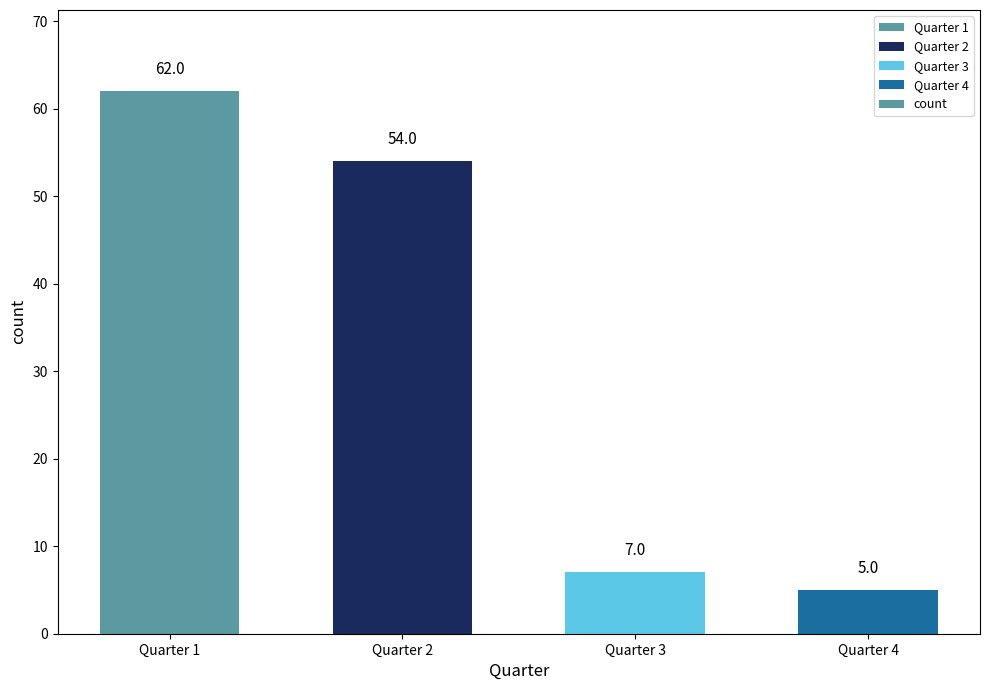

Reading left to right, list all the values displayed in this chart.

62	54	7	5